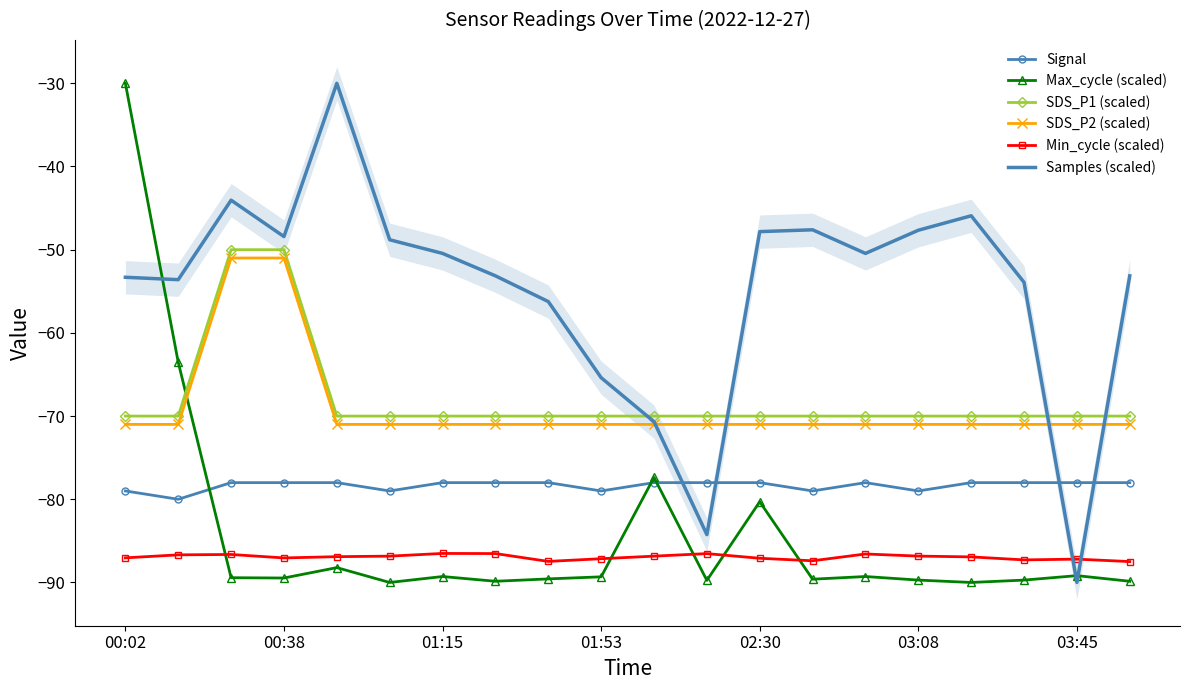

Is it true that SDS_P2 (scaled) equals -71.0 at 15?

True